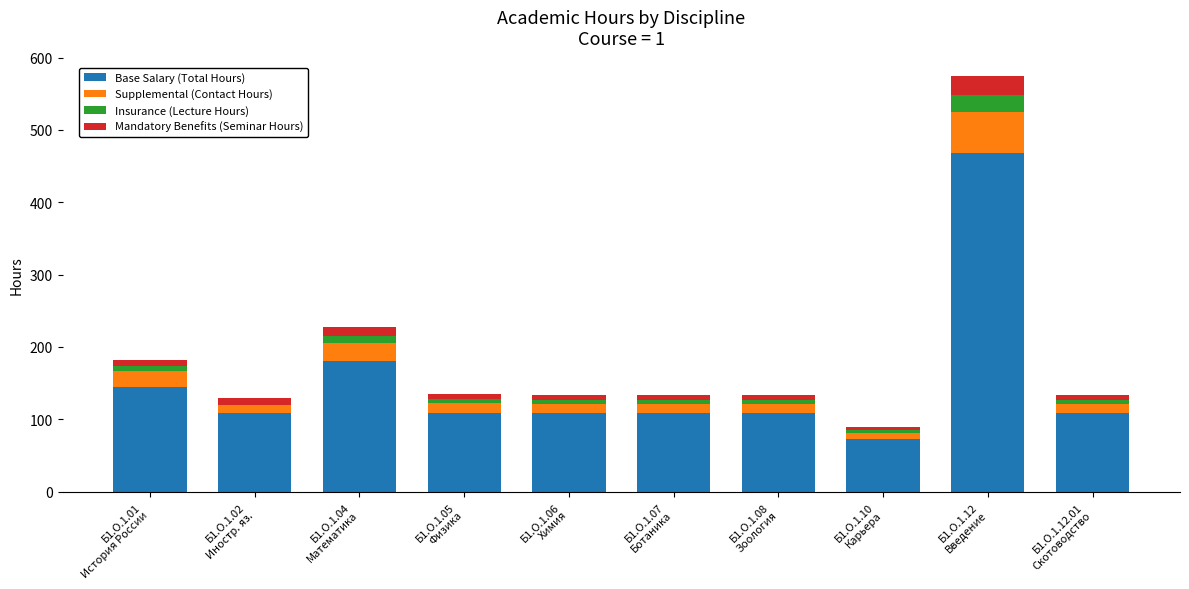

The value of Base Salary (Total Hours) at Б1.О.1.12.01
Скотоводство is 108.0. True or false?

True